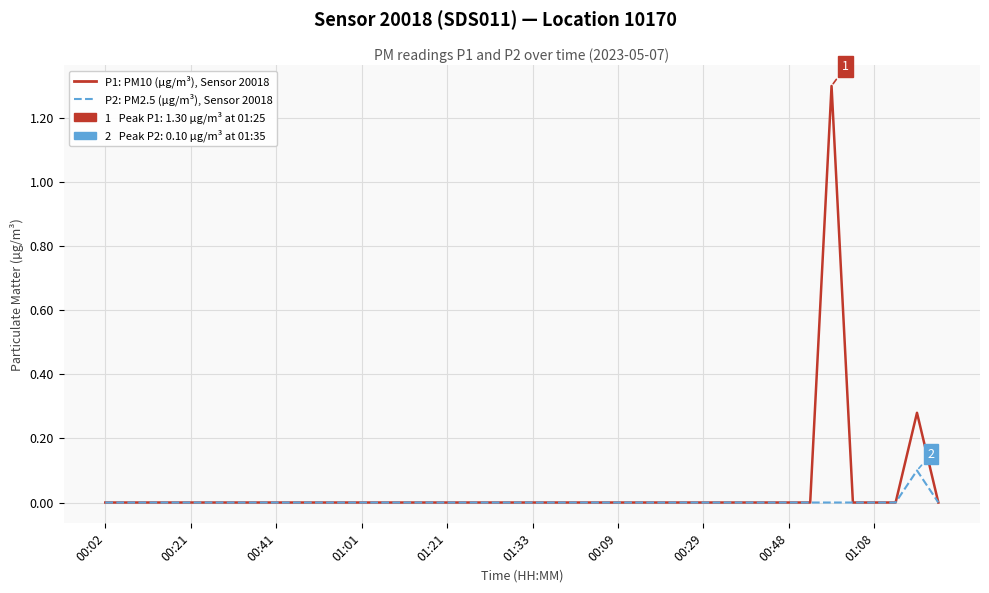

How many lines are shown in the chart?

2